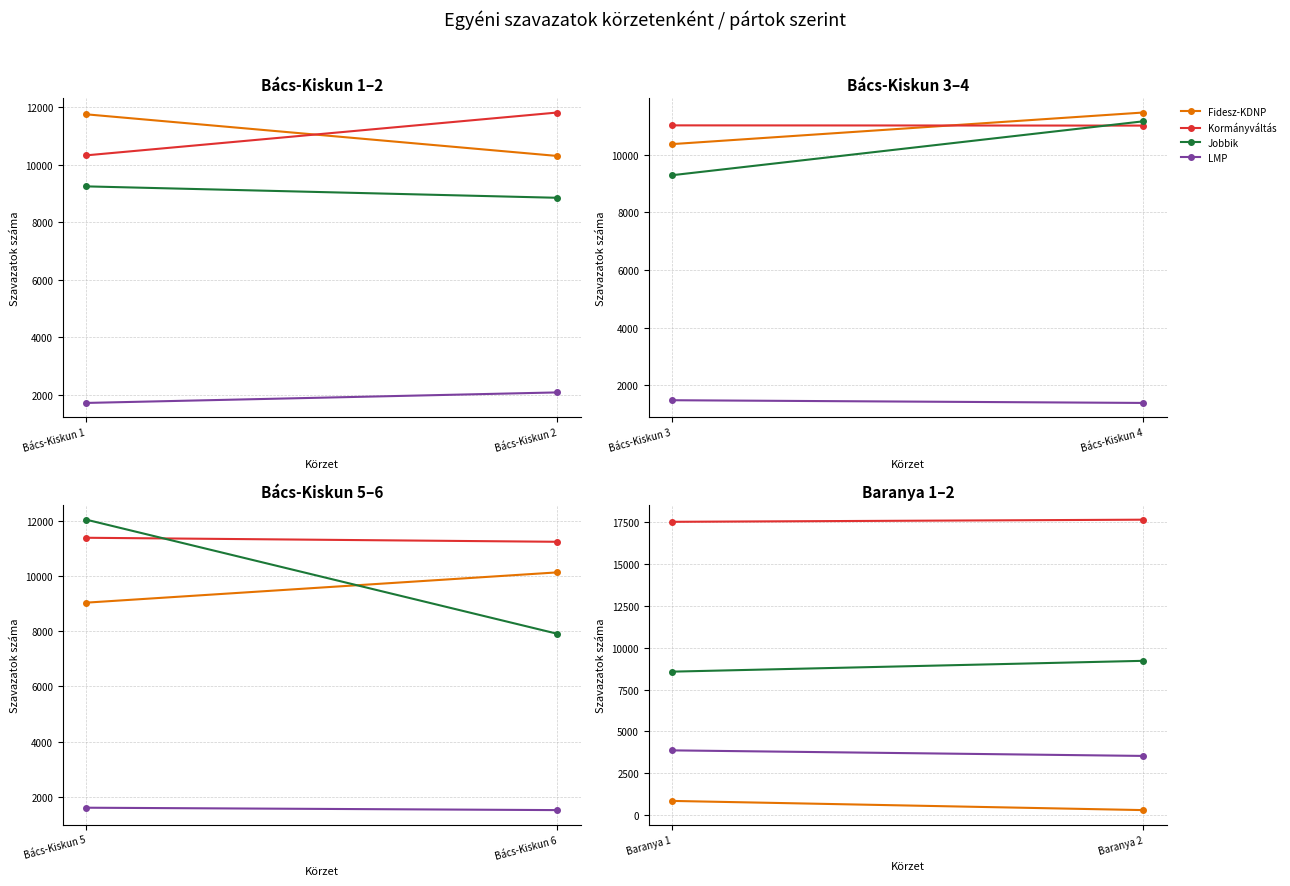

What is the average value of the Fidesz-KDNP series?

570